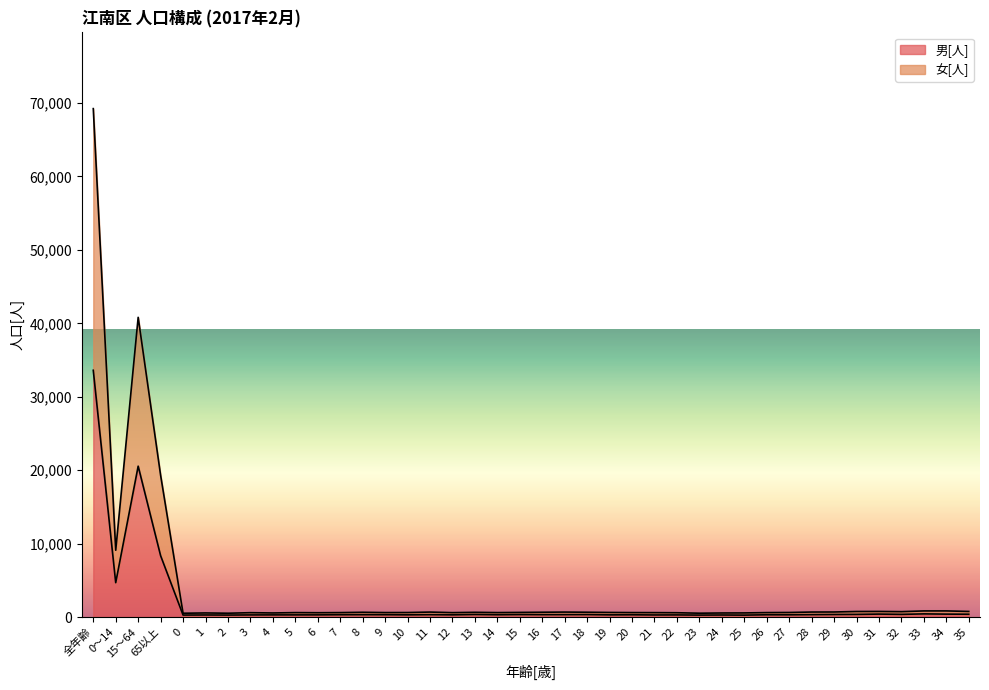

How many lines are shown in the chart?

2